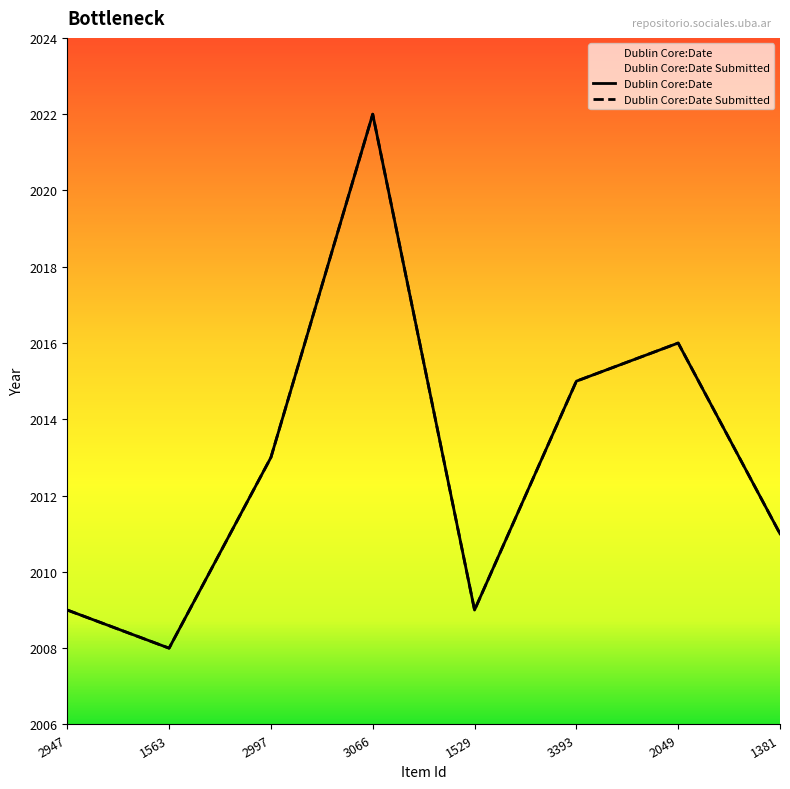

True or false: Dublin Core:Date and Dublin Core:Date Submitted cross at least once.

False